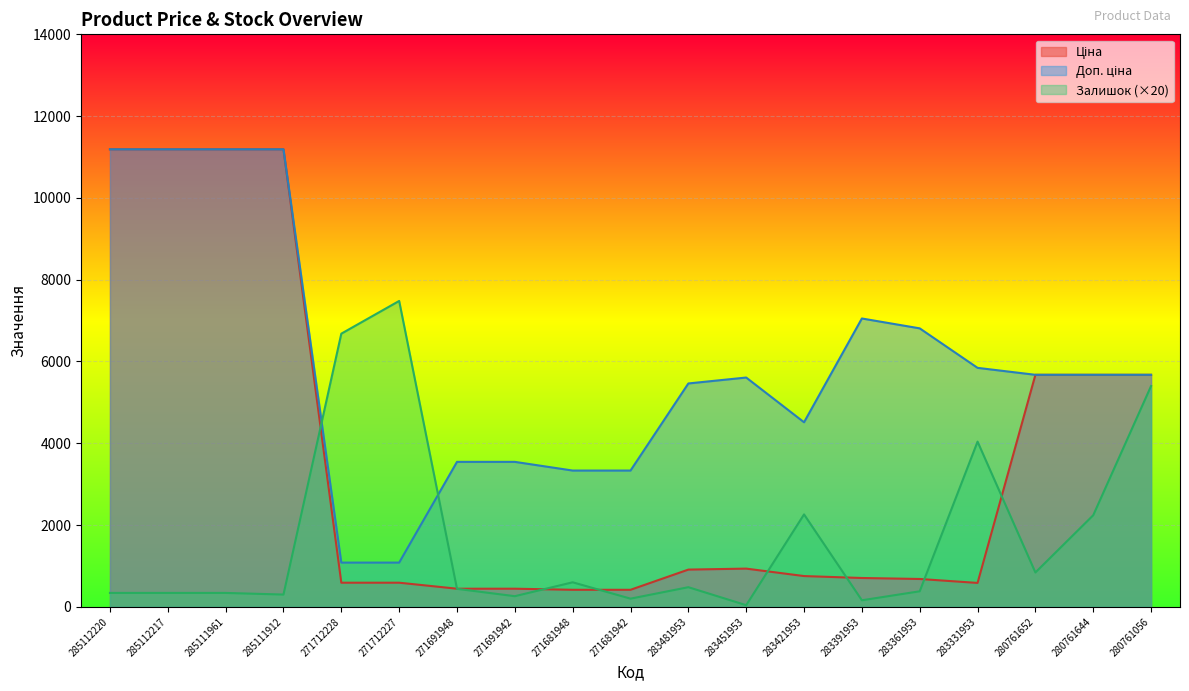

How many times do Залишок and Доп. ціна cross each other?

2